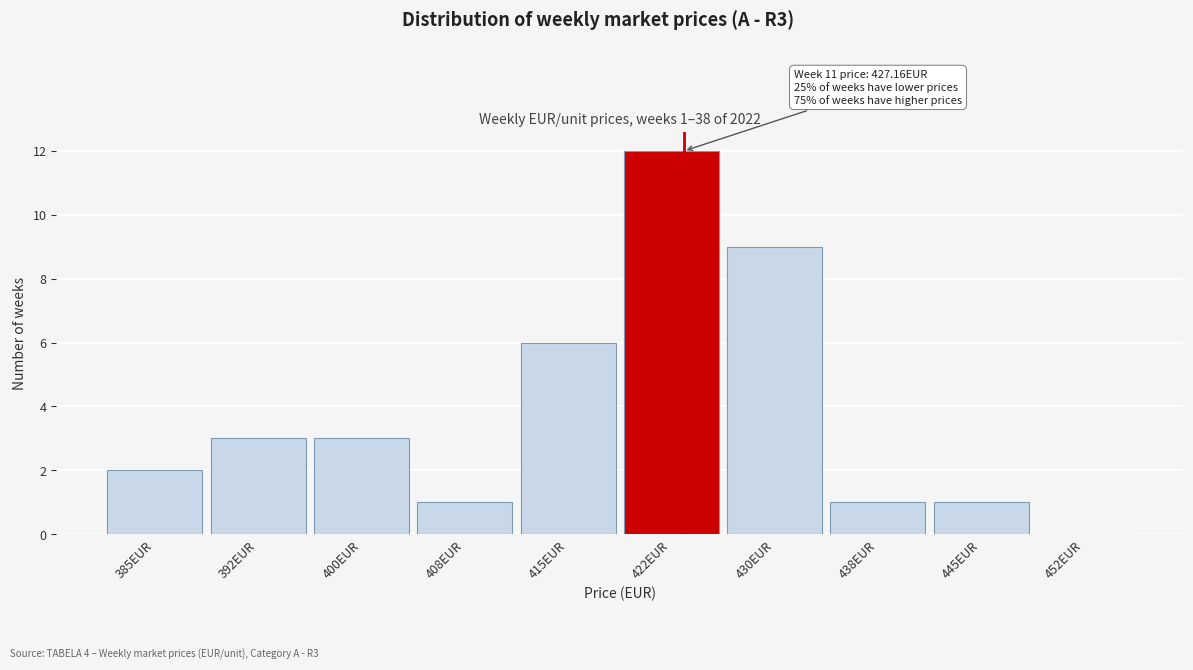

Reading left to right, extract all data points from this chart.

385EUR=2	392EUR=3	400EUR=3	408EUR=1	415EUR=6	422EUR=12	430EUR=9	438EUR=1	445EUR=1	452EUR=0